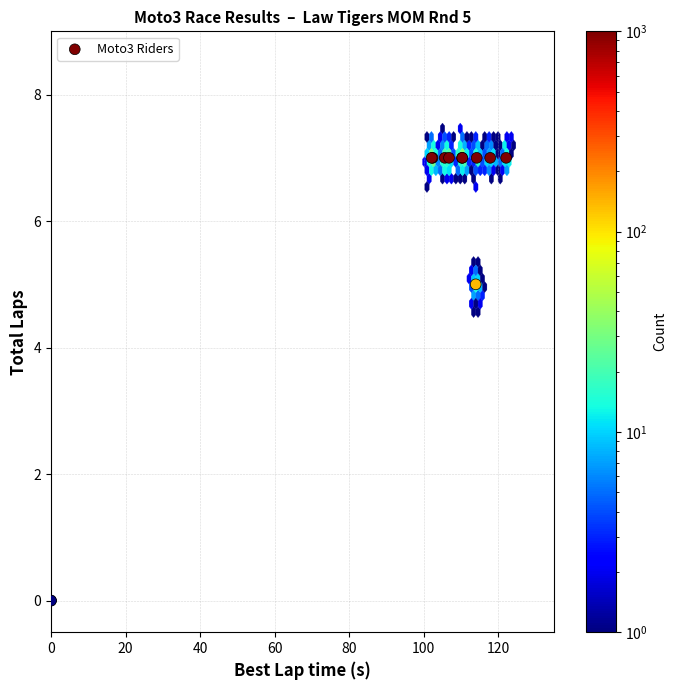

What Y value in the scatter plot is closest to 3?

5